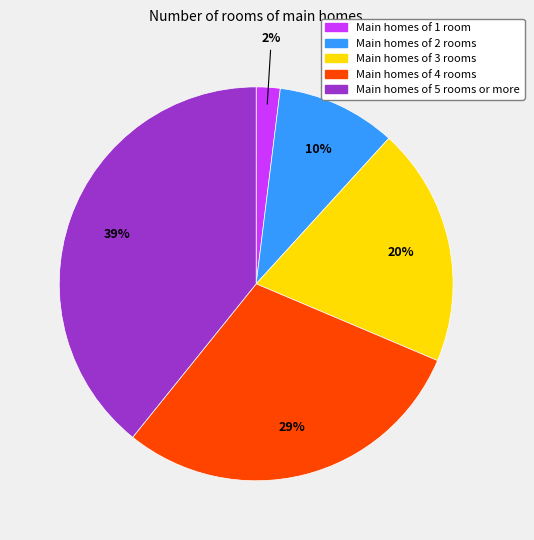

Which category has the biggest portion of the pie?

Main homes of 5 rooms or more